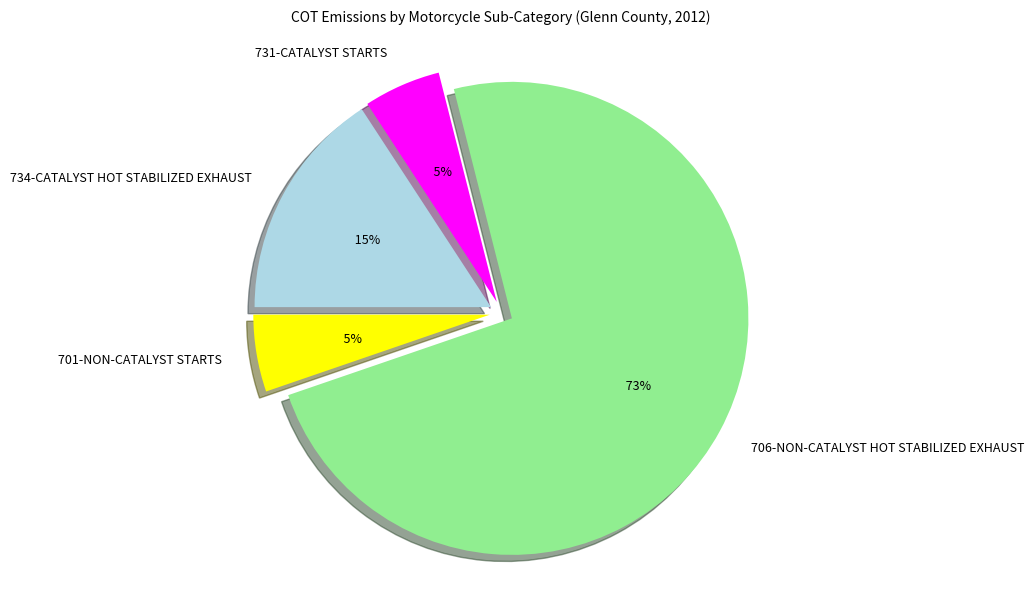

What is the change in value from 706-NON-CATALYST HOT STABILIZED EXHAUST to 731-CATALYST STARTS?

-0.1